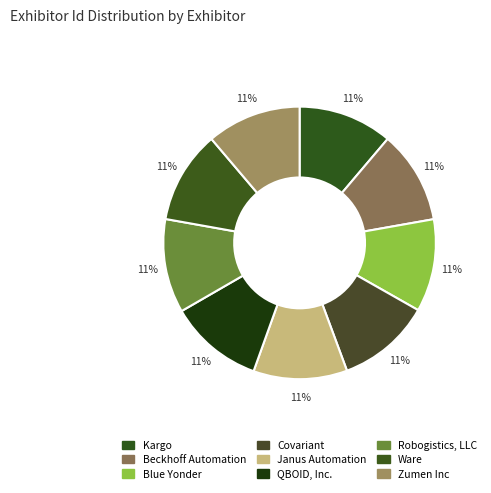

How many slices are in this pie chart?

9